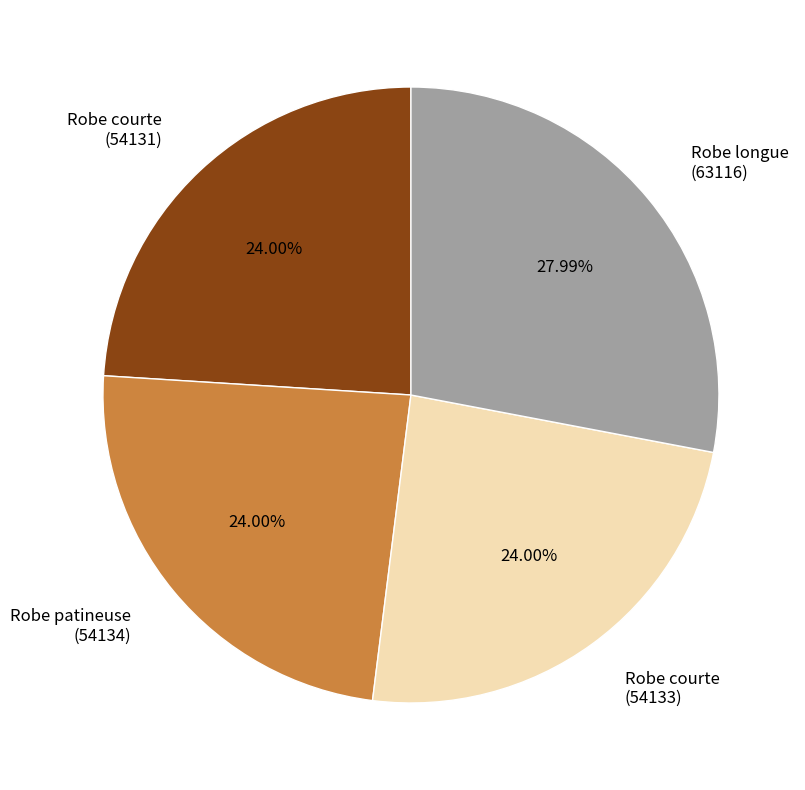

Count the number of slices in the pie.

4